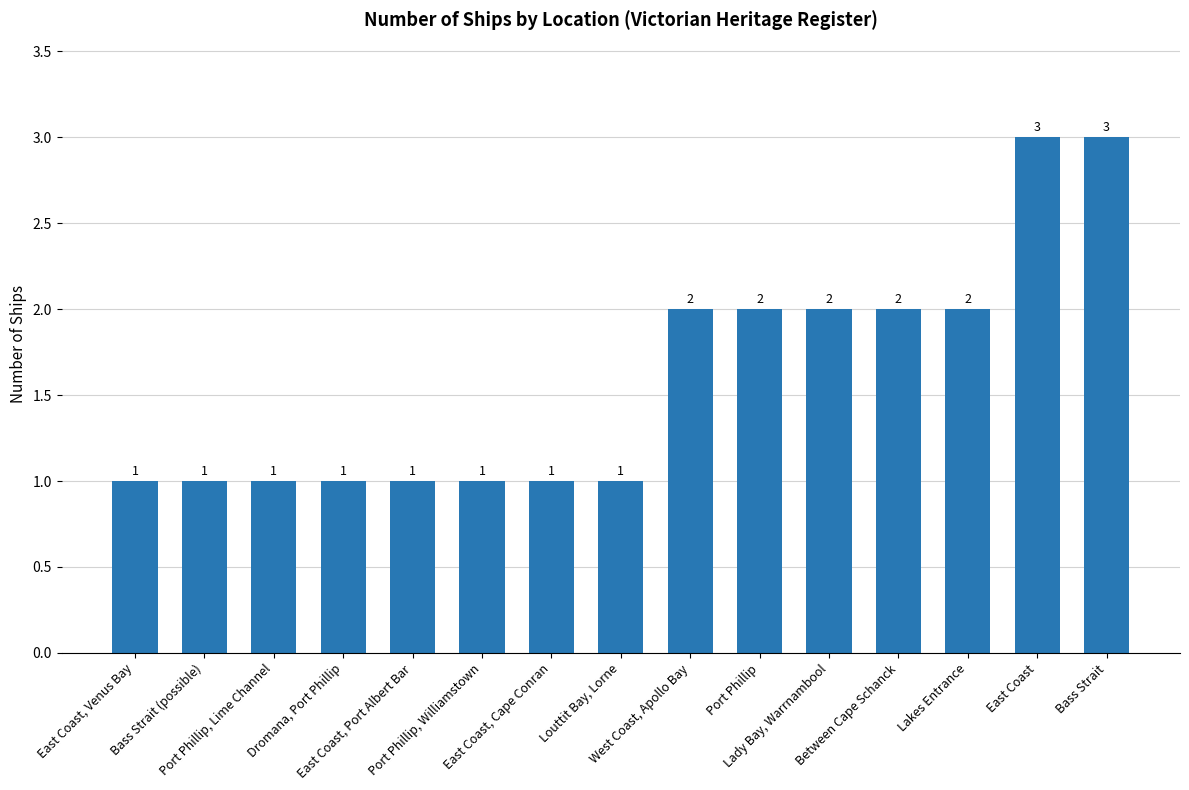

What is the value of the 1st bar from the left?

1